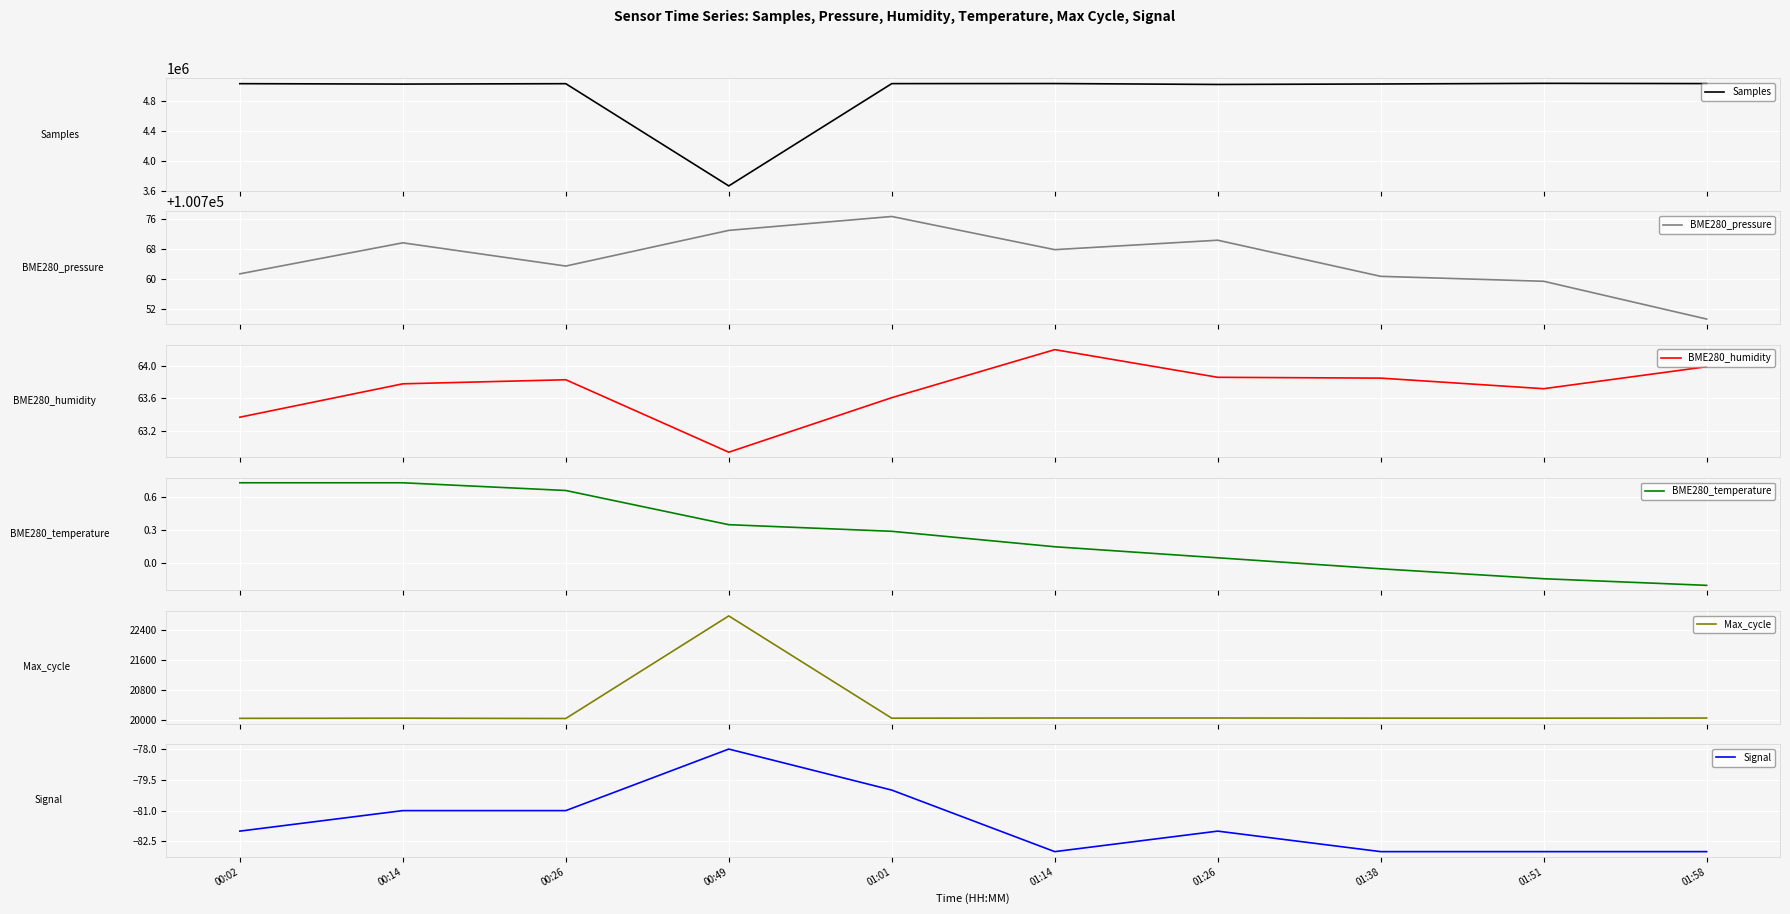

Where does the Max_cycle series first go above 20050?

00:49